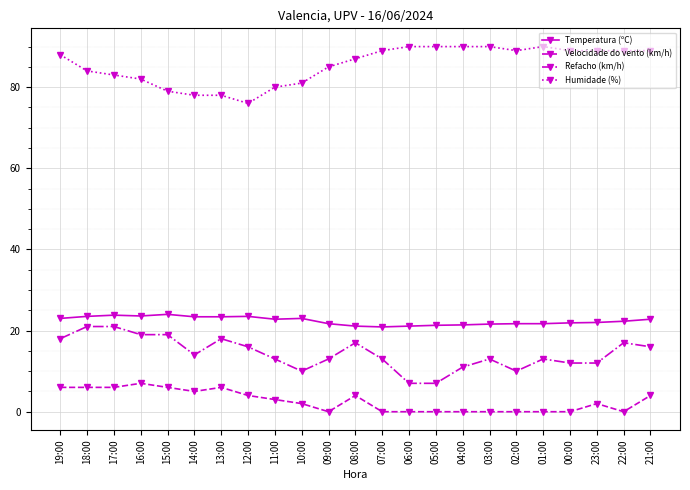

What is the highest value of the Humidade (%) series?

90.0